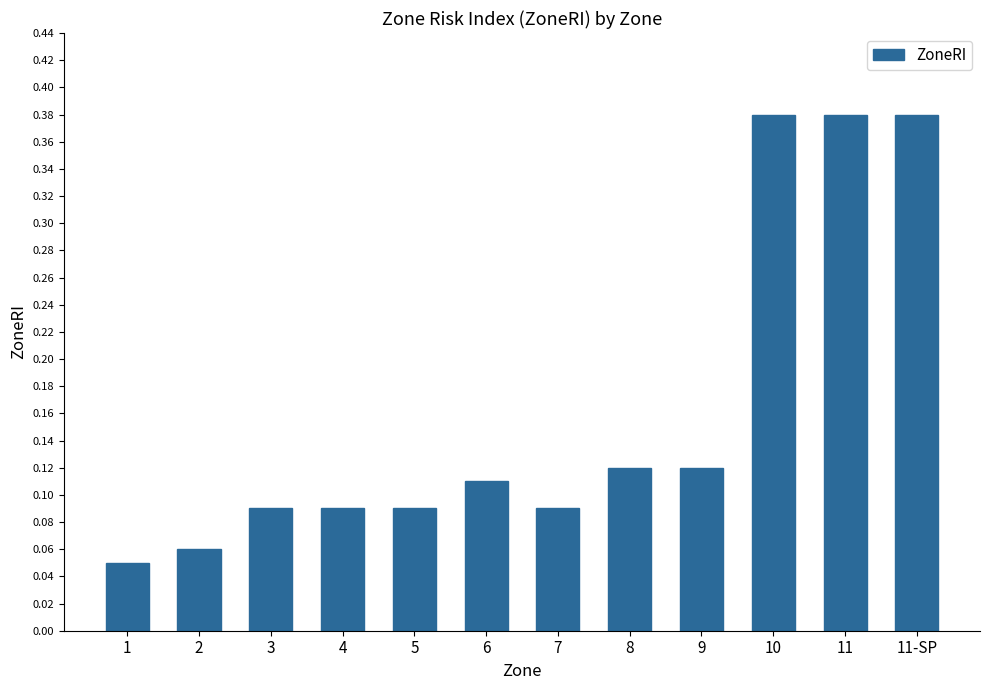

What position from the right is 1?

12